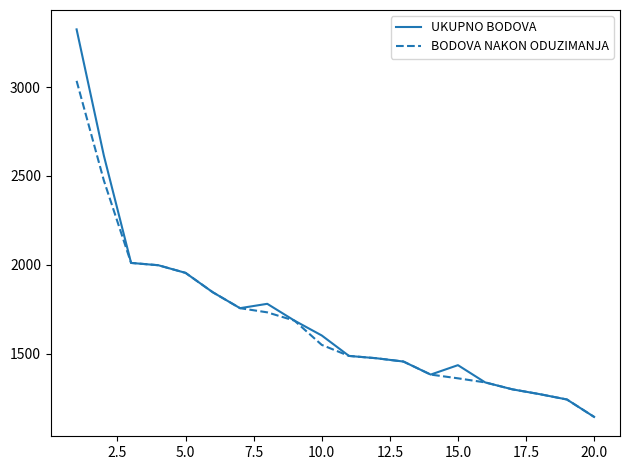

Rank the series by their maximum value, from highest to lowest.

UKUPNO BODOVA, BODOVA NAKON ODUZIMANJA